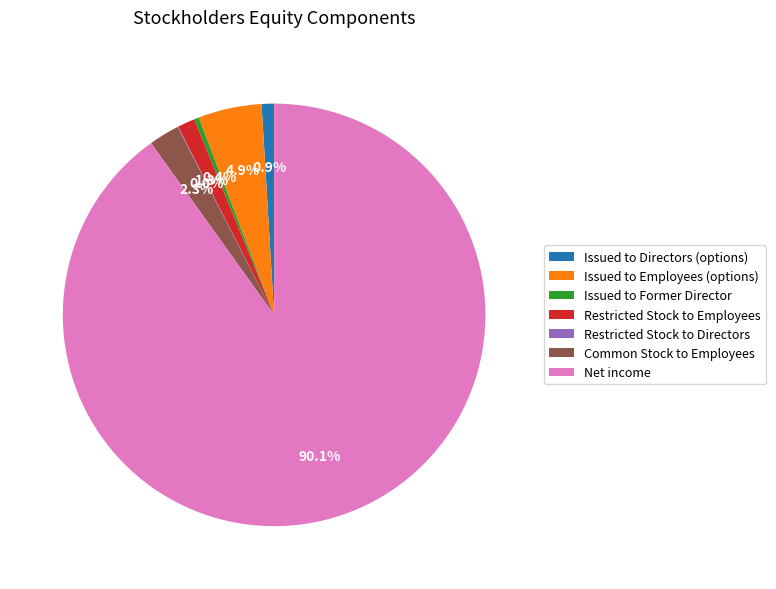

Between Issued to Former Director and Common Stock to Employees, which is larger?

Common Stock to Employees